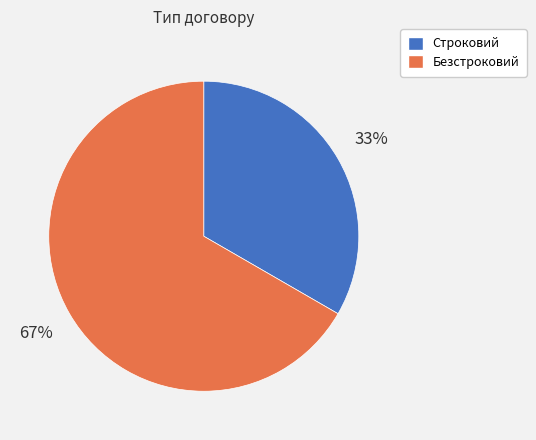

Which category has the smallest portion of the pie?

Строковий